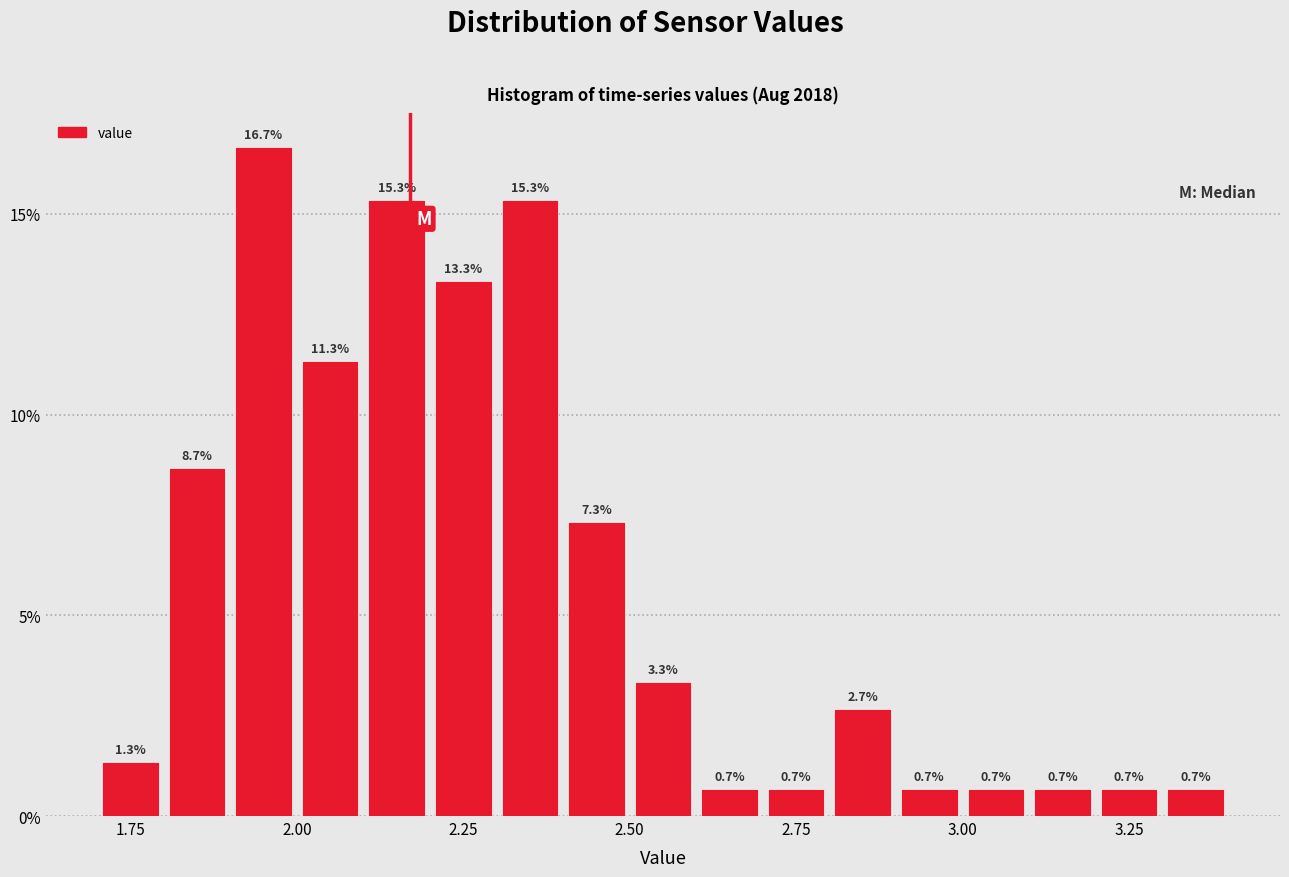

Around what value on the x-axis is the tallest bar? Give the approximate position of its centre, as read against the axis.

1.95